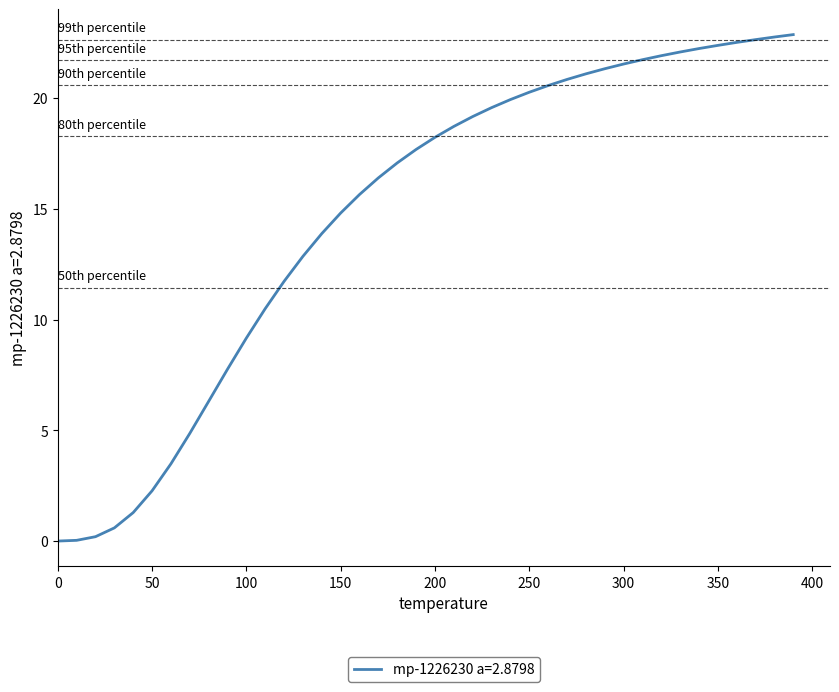

Does the chart have visible grid lines?

No